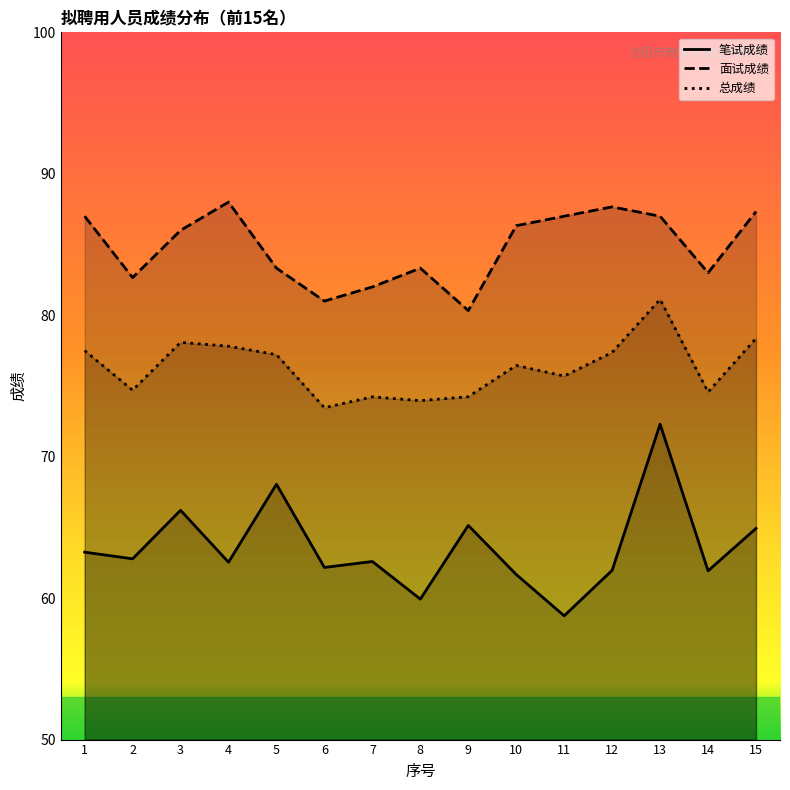

True or false: 笔试成绩 has a value of 61.9 at 14.

True